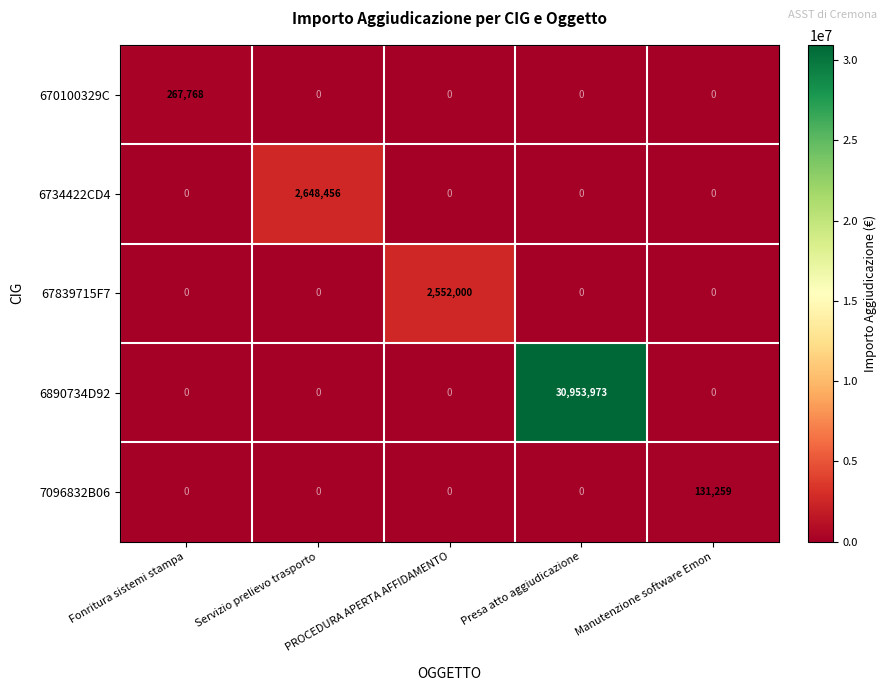

Read the 7096832B06 value at Manutenzione software Emon.

131259